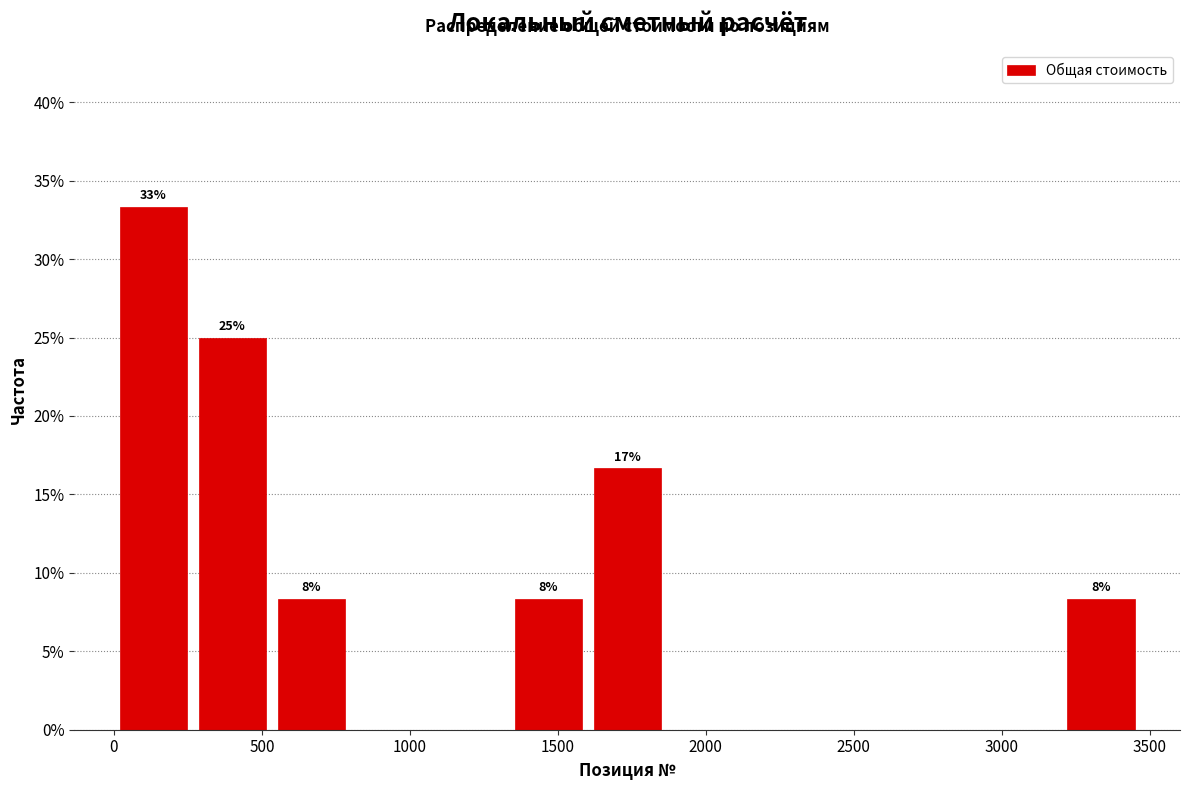

Which range on the x-axis has the tallest bar?

0 to 250